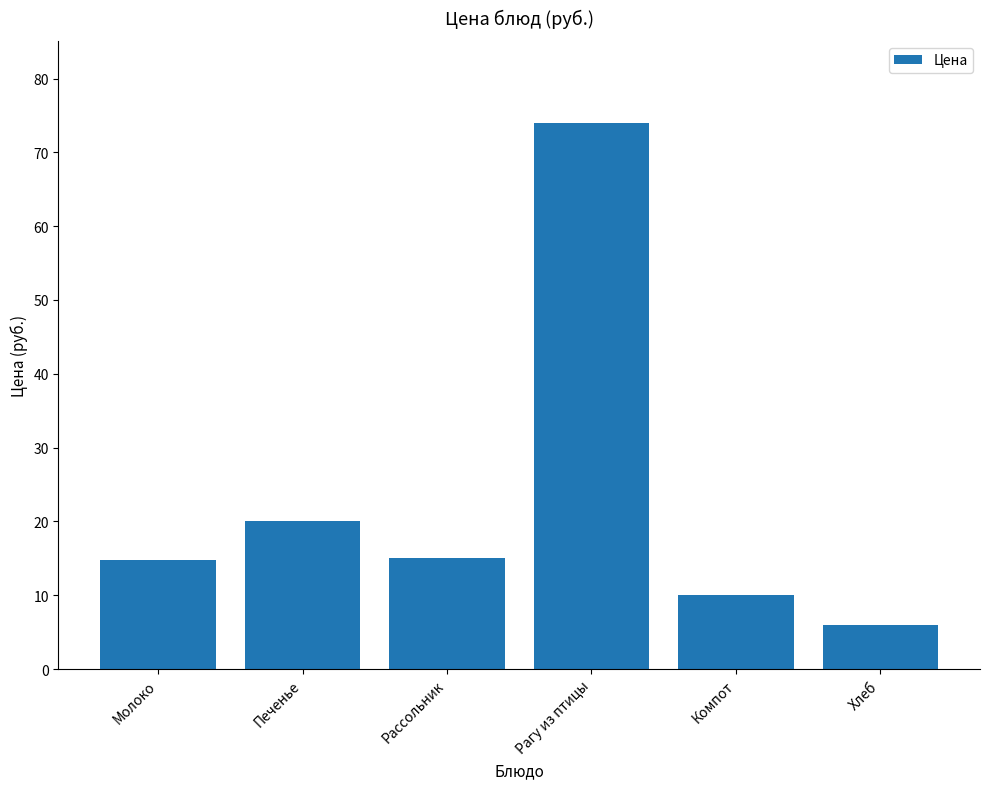

Which label corresponds to the smallest value in the chart?

Хлеб